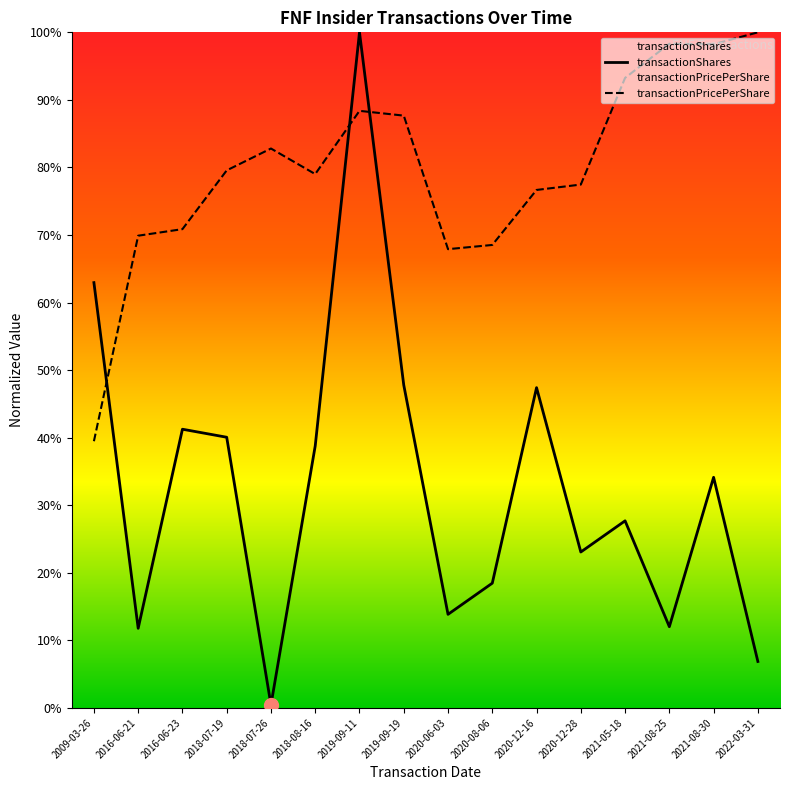

What is the total value across all series at 2021-05-18?

120.9